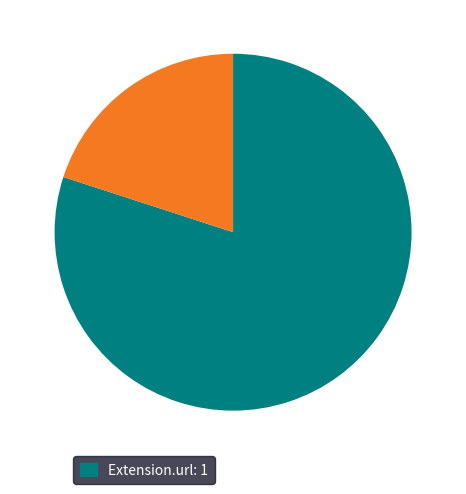

How many slices are in this pie chart?

2